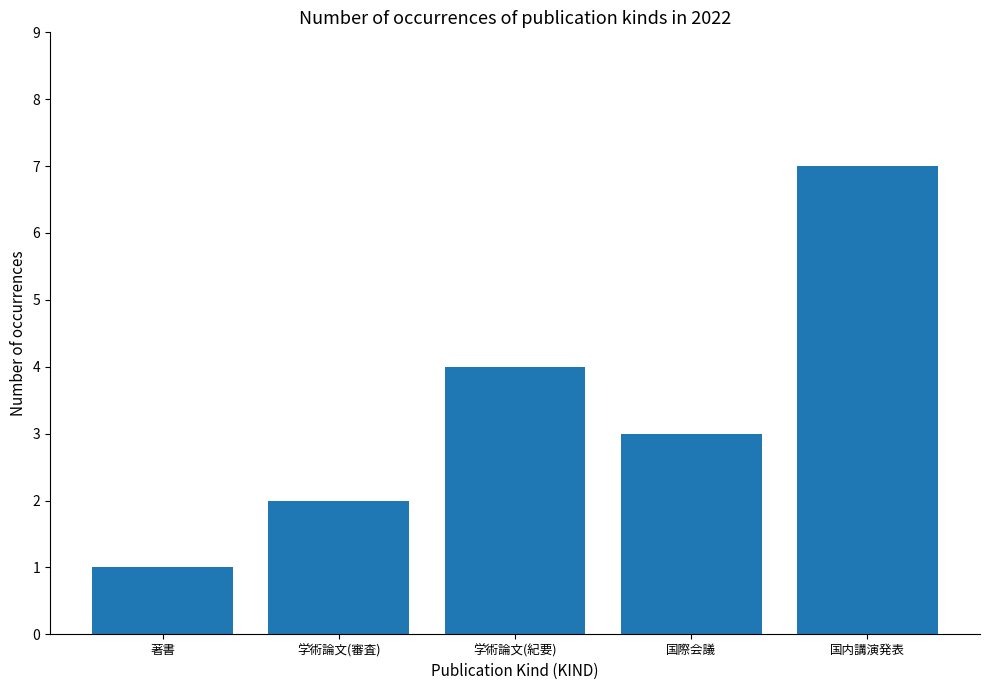

List the labels in order of value, largest first.

国内講演発表, 学術論文(紀要), 国際会議, 学術論文(審査), 著書